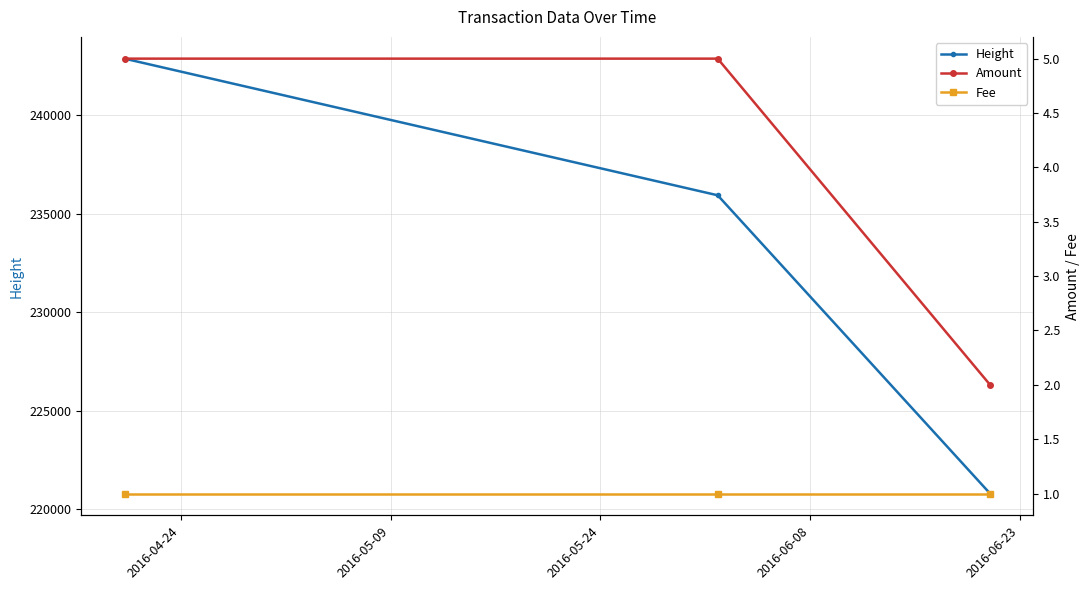

How many data points in Height are less than 235943?

1